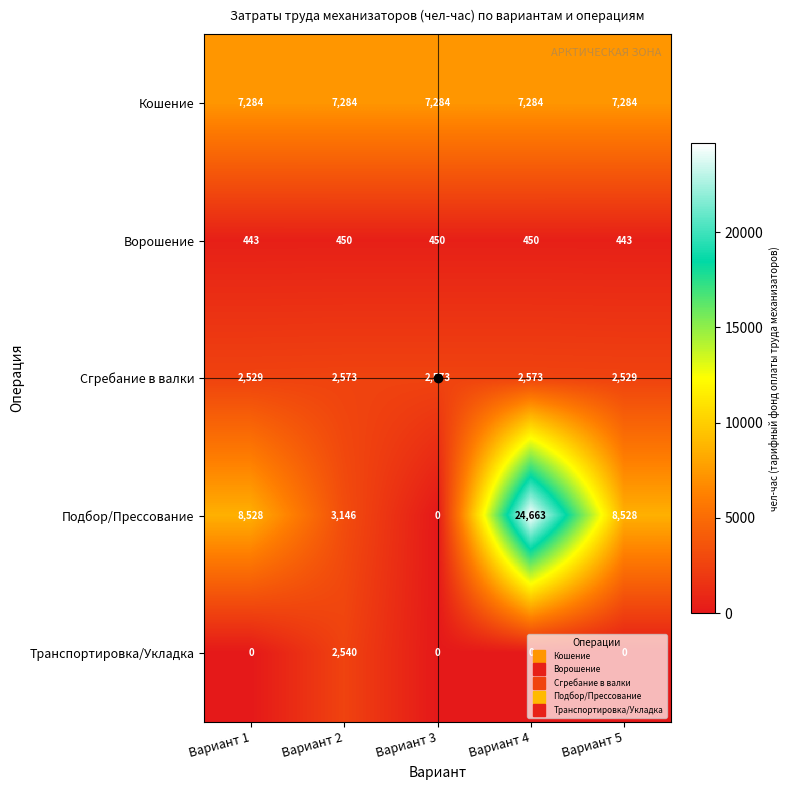

Rank the series at Вариант 4 from lowest to highest value.

Транспортировка/Укладка, Ворошение, Сгребание в валки, Кошение, Подбор/Прессование